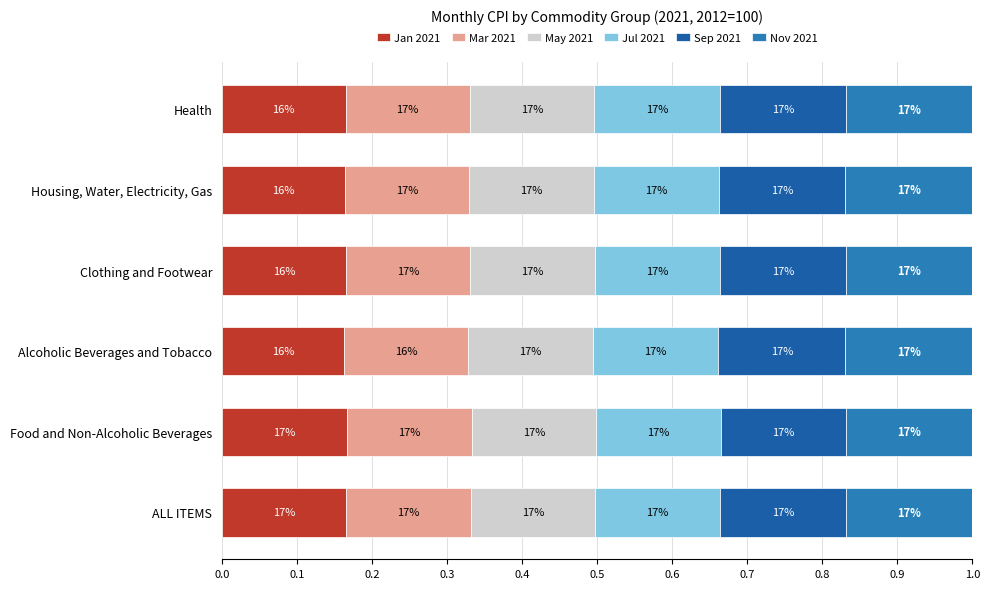

What is the sum of all Mar 2021 values?

1.0